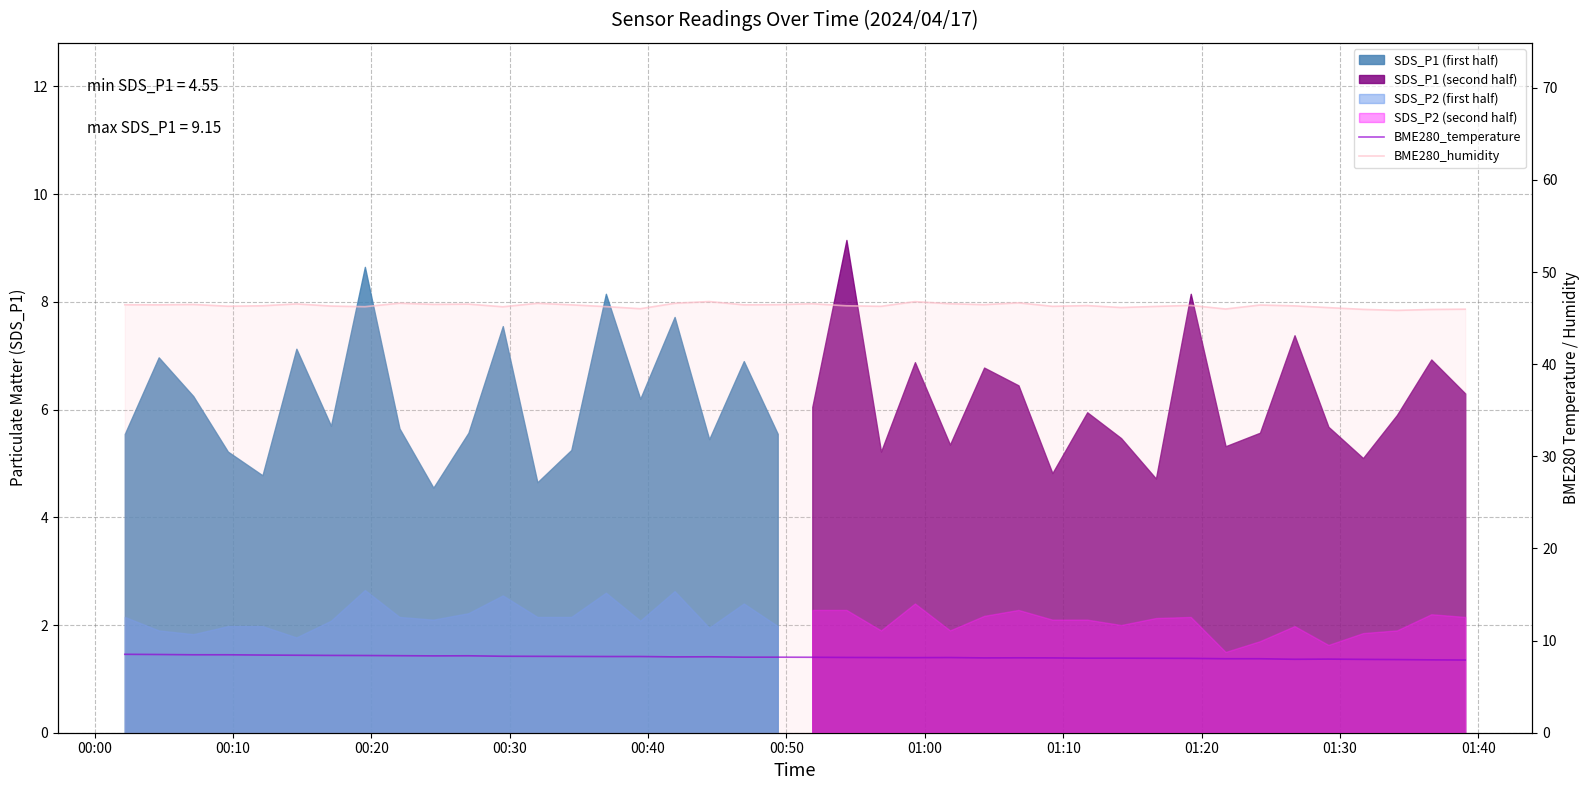

How many lines are shown in the chart?

2